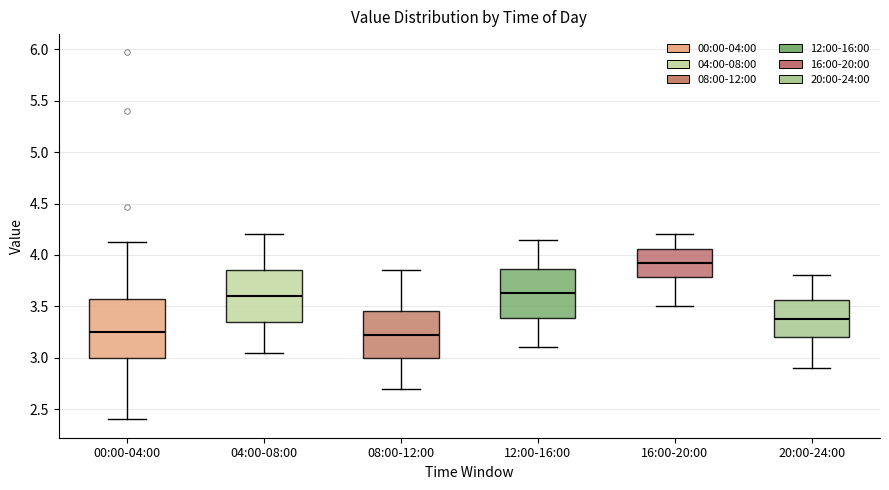

Reading left to right, transcribe this box plot: for each box, give where its median line is, the range the box spans, and where its two whiskers end, as read against the y-axis. The values are not printed on the chart, so give them approximately, as read against the axis.

00:00-04:00: median 3.25, box 3.00 to 3.55, whiskers 2.40 to 4.15
04:00-08:00: median 3.60, box 3.35 to 3.85, whiskers 3.05 to 4.20
08:00-12:00: median 3.25, box 3.00 to 3.45, whiskers 2.70 to 3.85
12:00-16:00: median 3.65, box 3.40 to 3.85, whiskers 3.10 to 4.15
16:00-20:00: median 3.95, box 3.80 to 4.05, whiskers 3.50 to 4.20
20:00-24:00: median 3.40, box 3.20 to 3.55, whiskers 2.90 to 3.80